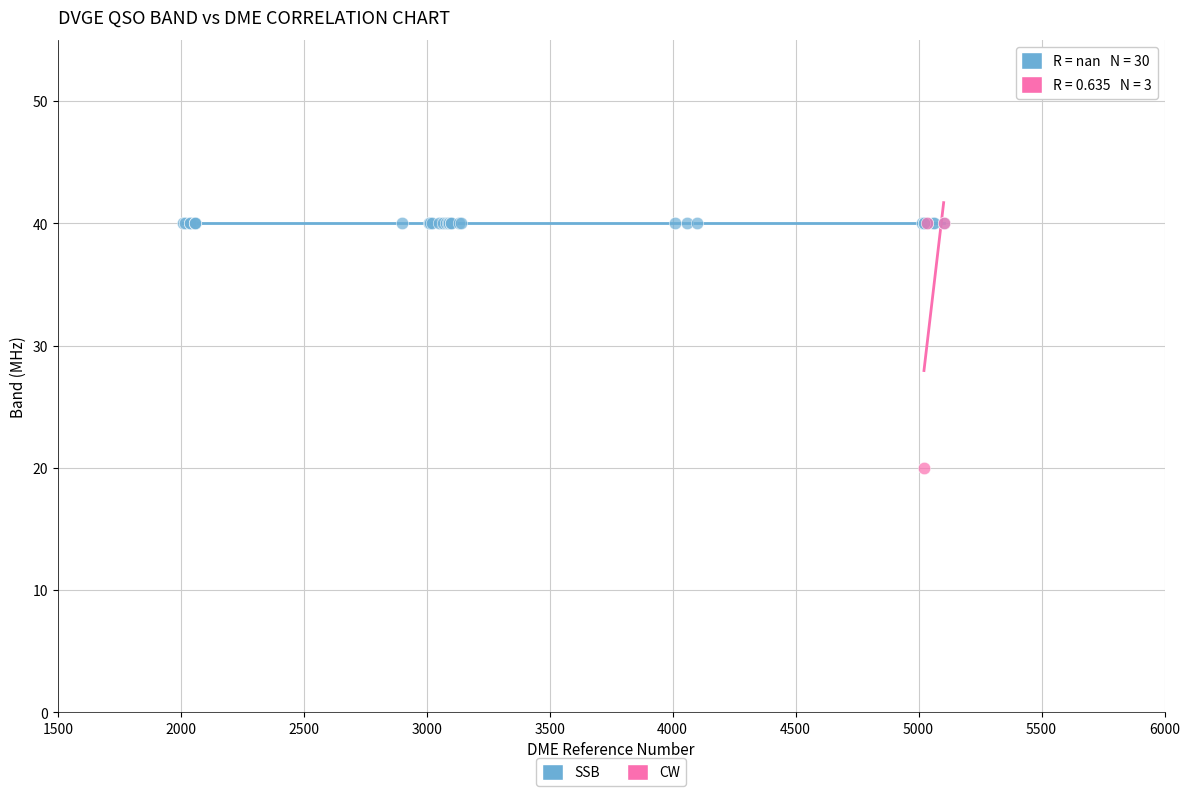

Which series reaches the minimum Y coordinate?

CW